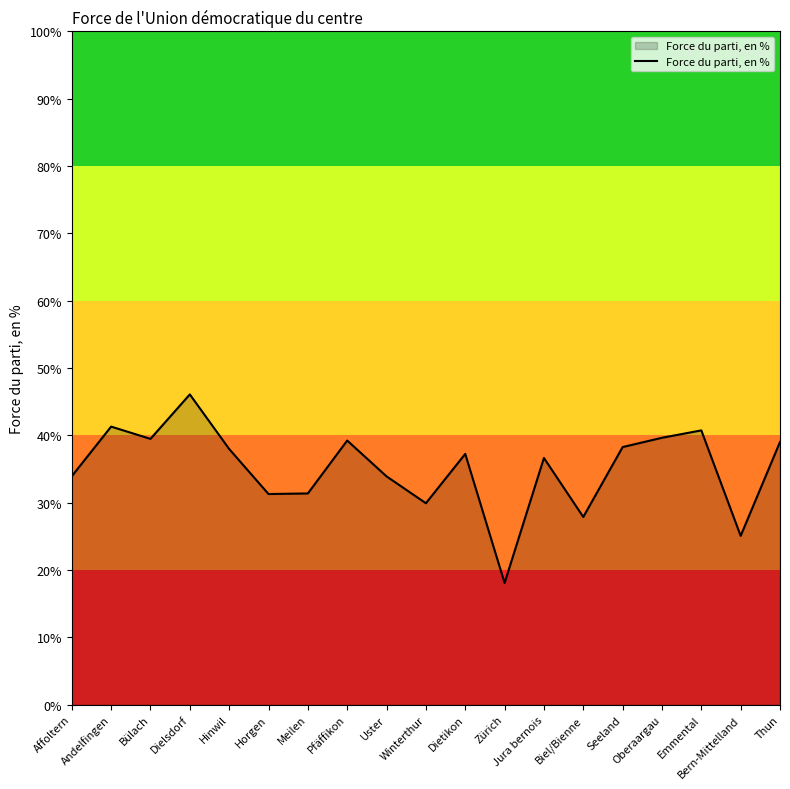

What is the minimum value shown in the chart?

18.1